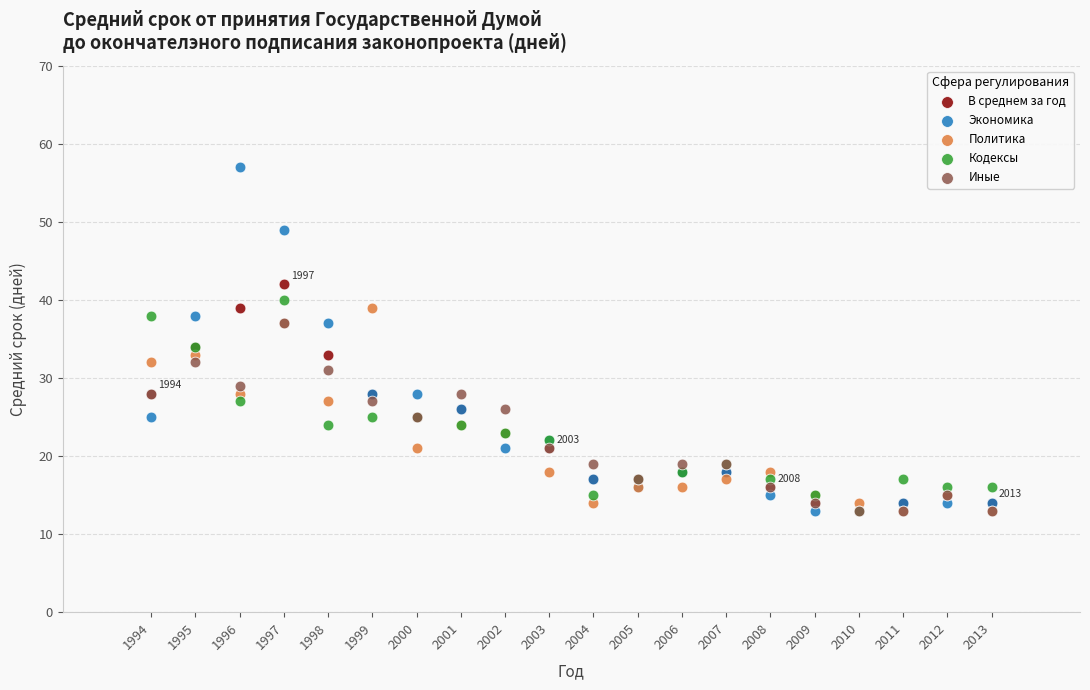

Which series has the largest Y range (max minus min)?

Экономика